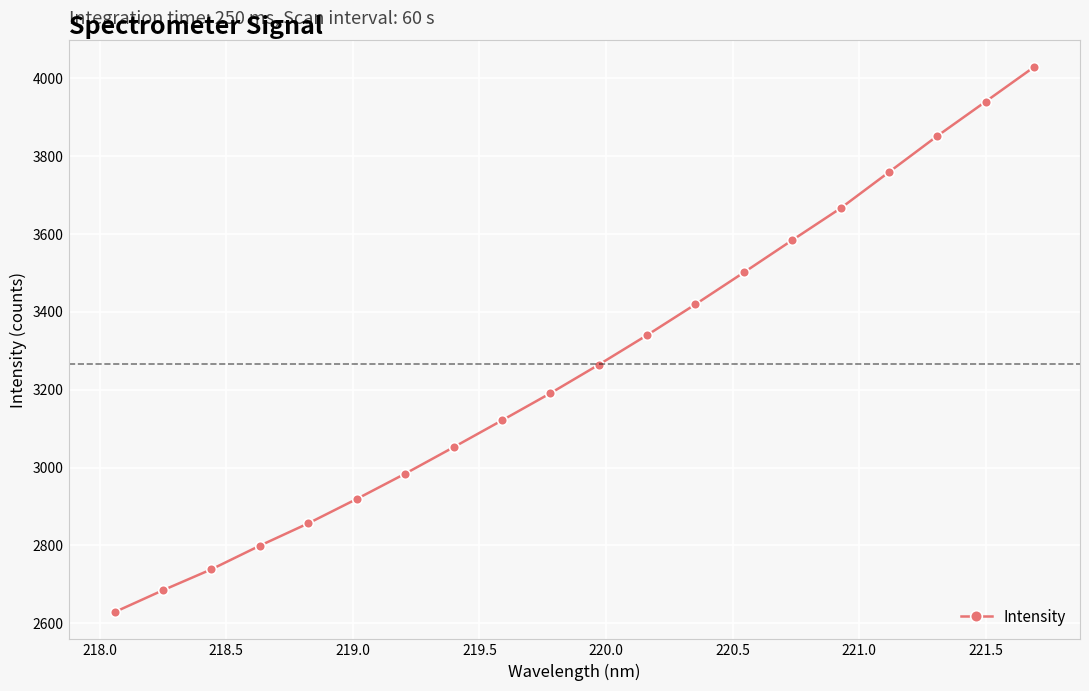

What is the minimum value shown in the chart?

2628.8